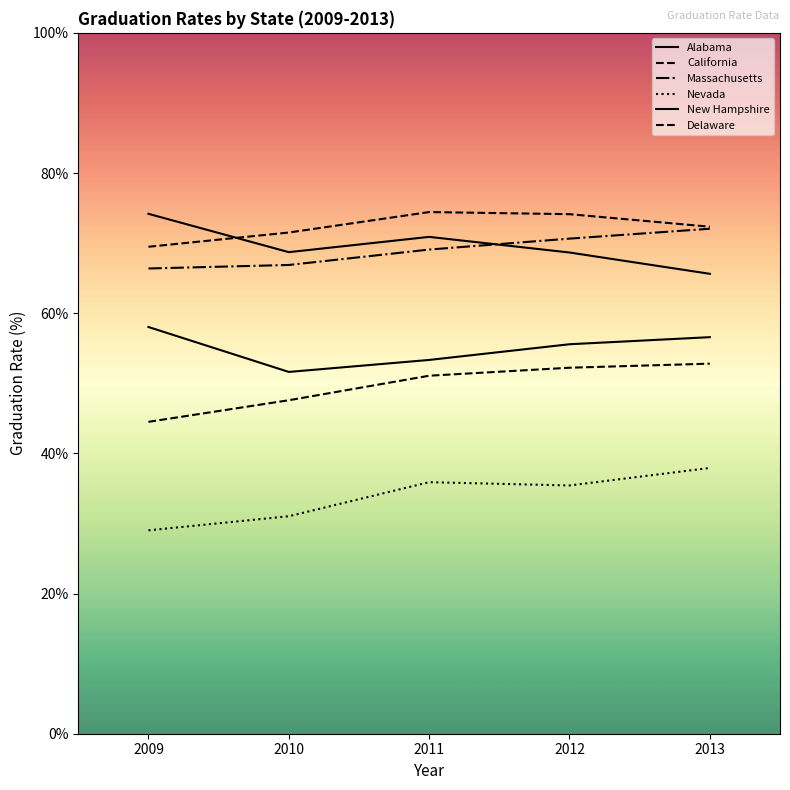

How many lines are shown in the chart?

6